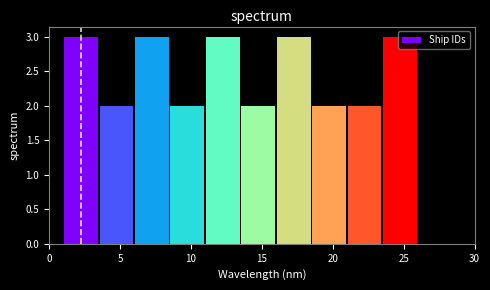

Reading left to right, transcribe this chart: for each bar, give the range it covers on the x-axis and its height. The values are not printed on the chart, so give them approximately, as read against the axis.

1.0 to 3.5: 3
3.5 to 6.0: 2
6.0 to 8.5: 3
8.5 to 11.0: 2
11.0 to 13.5: 3
13.5 to 16.0: 2
16.0 to 18.5: 3
18.5 to 21.0: 2
21.0 to 23.5: 2
23.5 to 26.0: 3